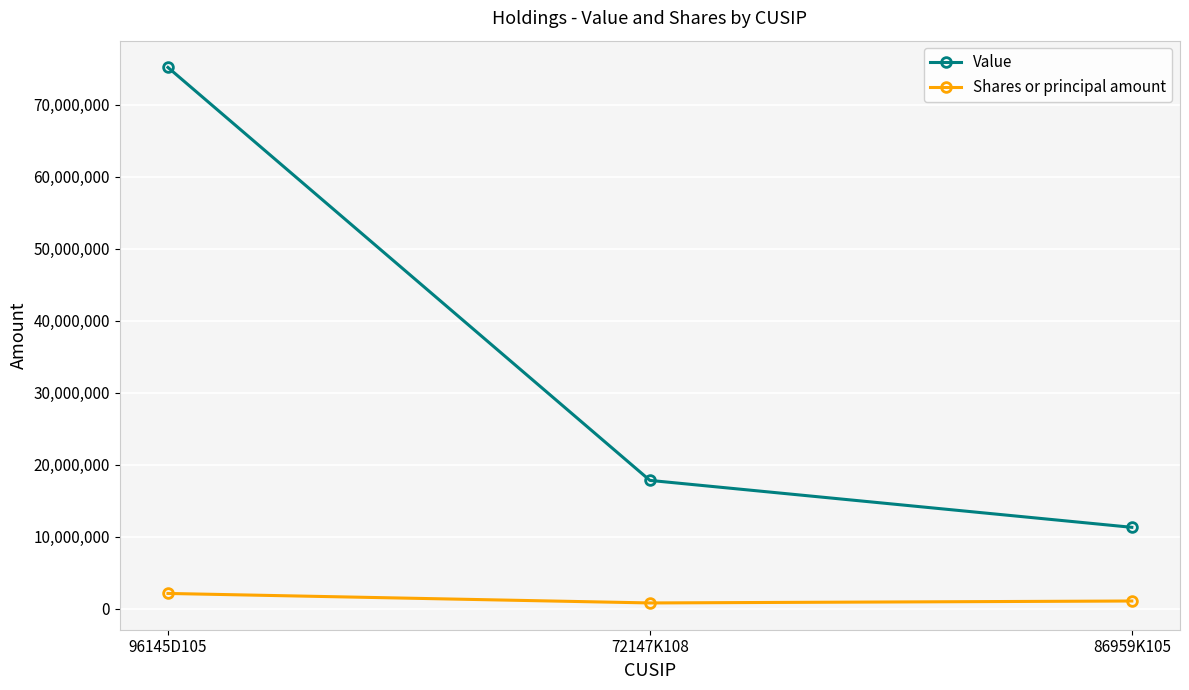

At 96145D105, list the series in order from largest to smallest.

Value, Shares or principal amount